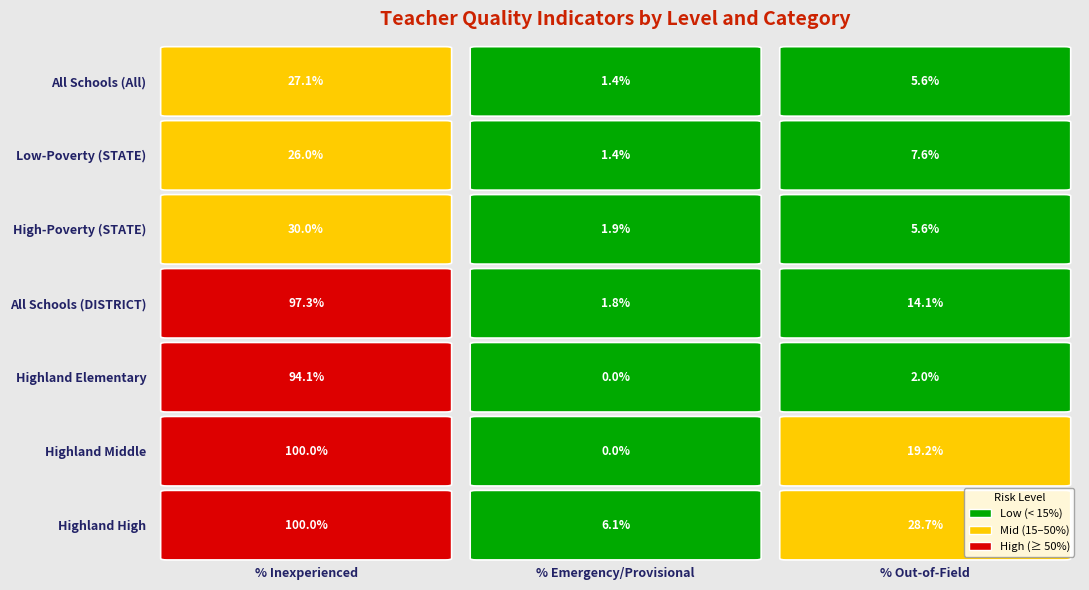

What is the sum of all High-Poverty (STATE) values?

0.4